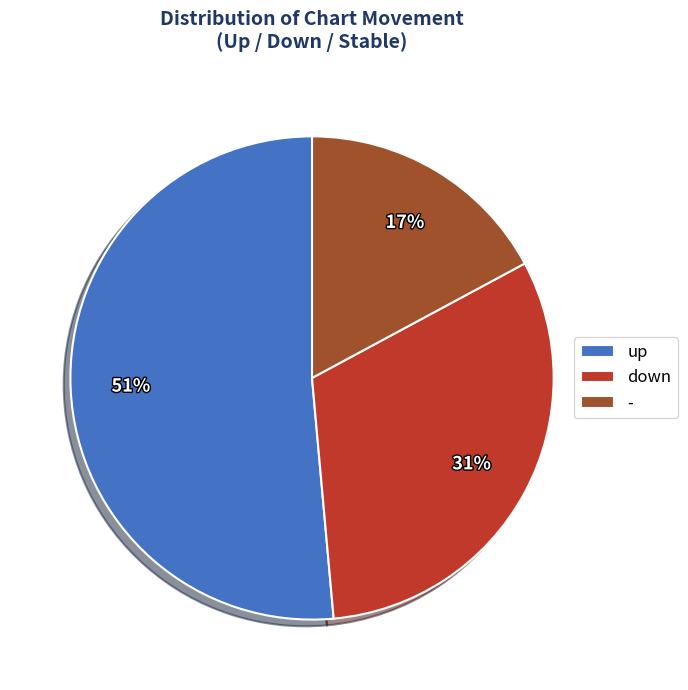

How many segments does this pie chart have?

3